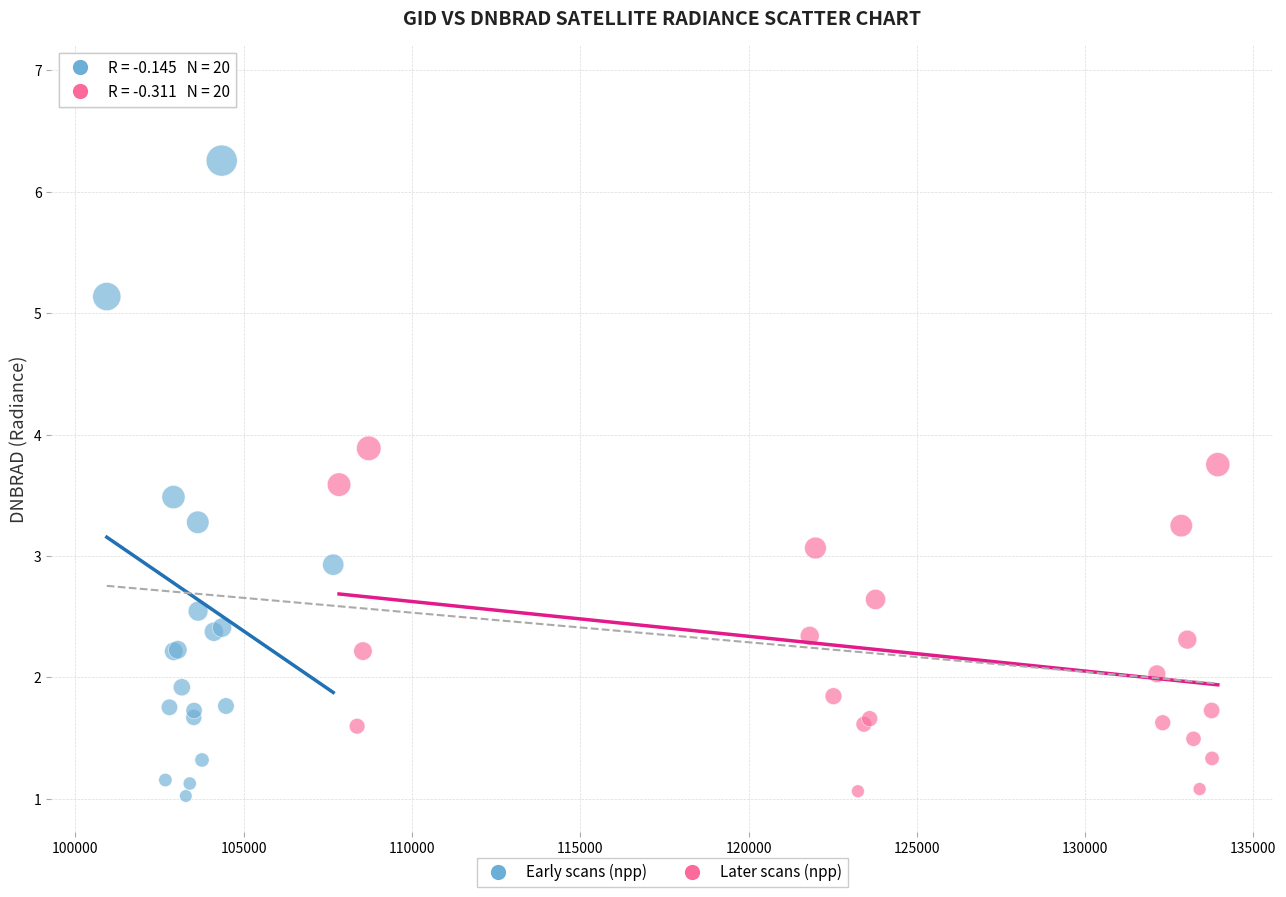

Which series has the largest Y range (max minus min)?

Early scans (npp)